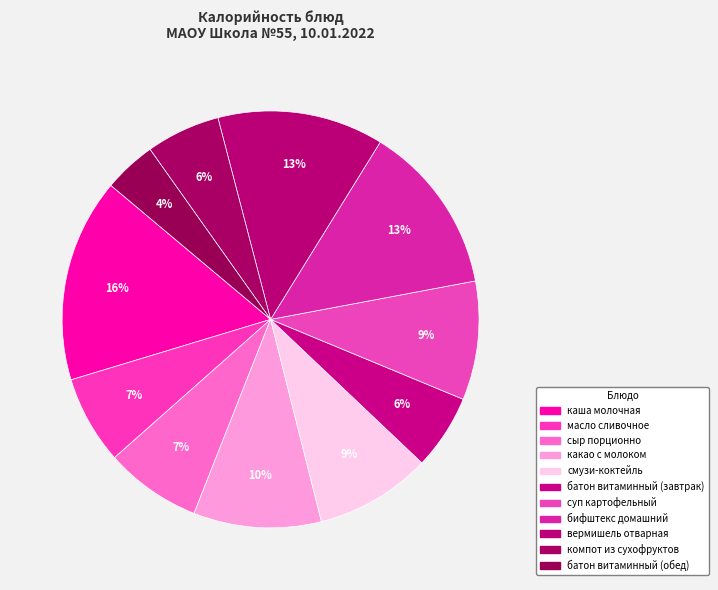

What percentage is NOT represented by компот из сухофруктов?

94.3%